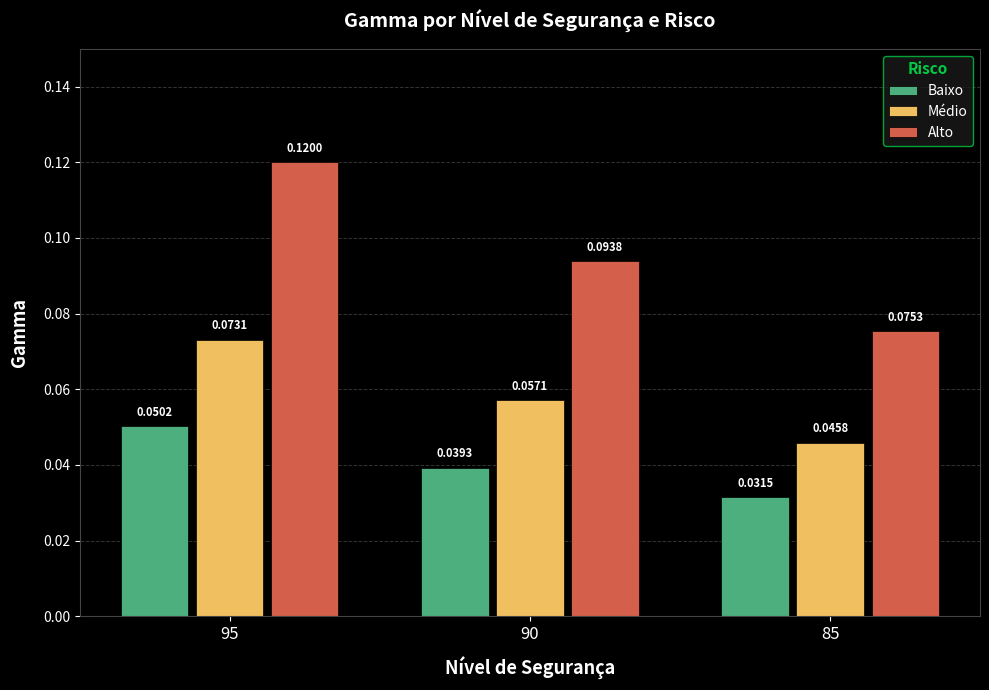

Which category has the highest value in the Médio series?

95